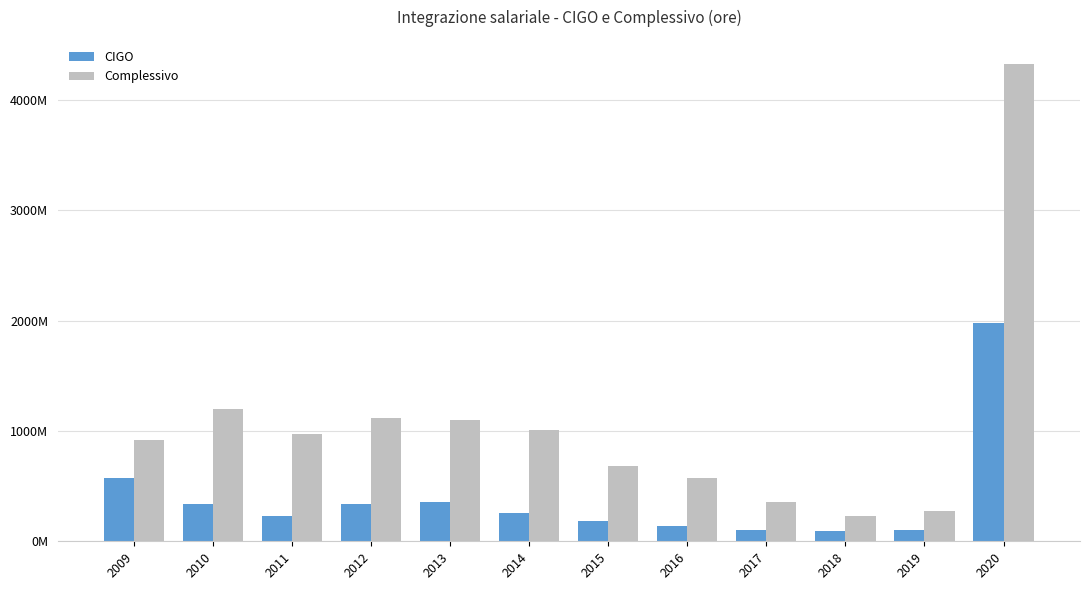

At 2015, list the series in order from smallest to largest.

CIGO, Complessivo